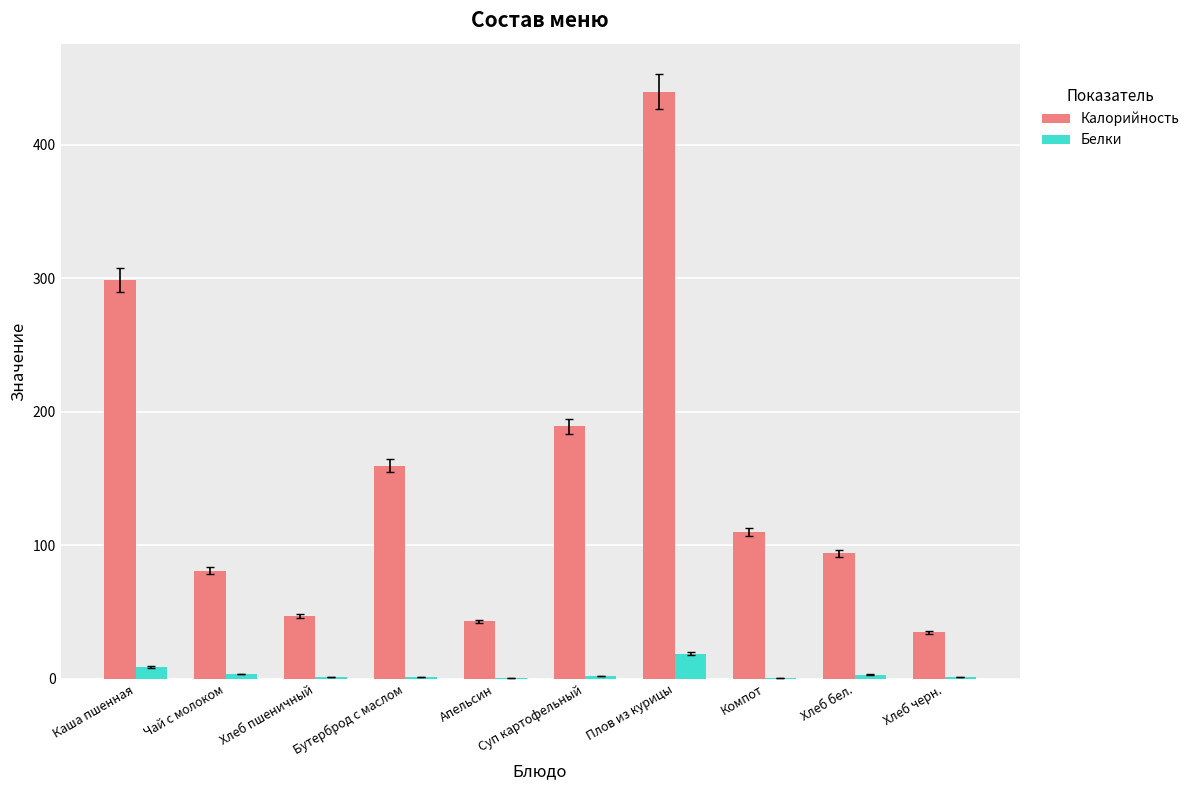

What is the sum of all Белки values?

42.3